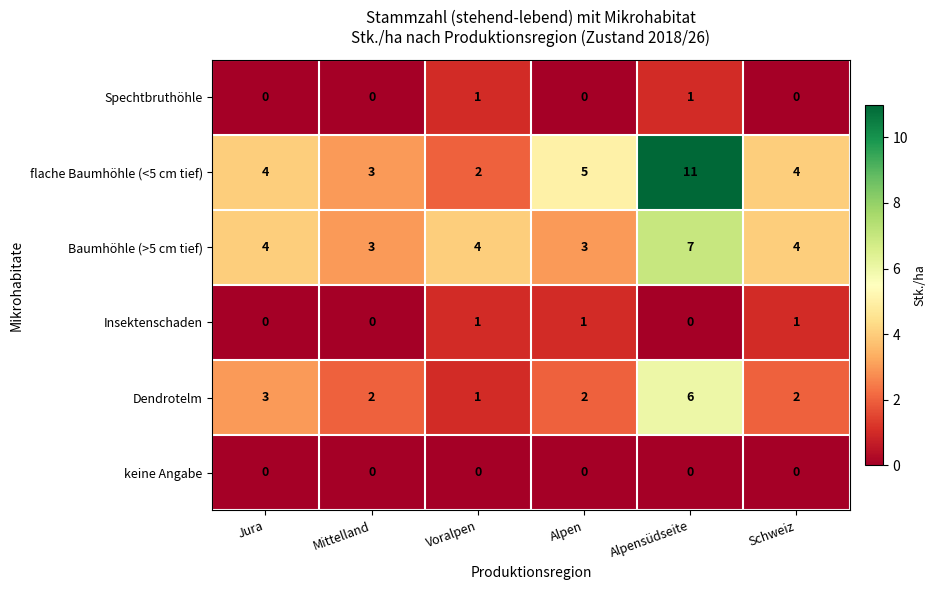

What is the sum of the Dendrotelm values at Schweiz and Voralpen?

3